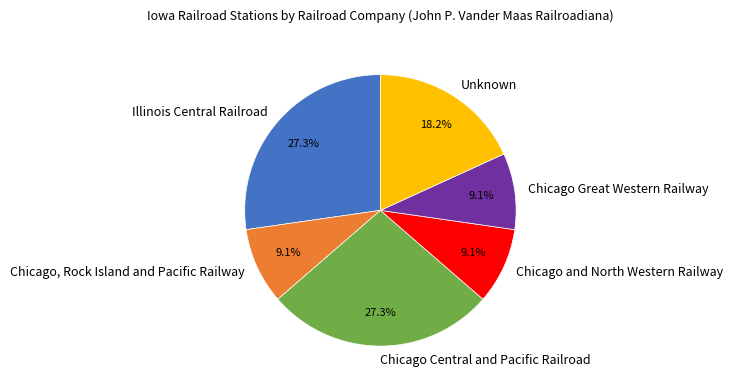

How many slices are in this pie chart?

6